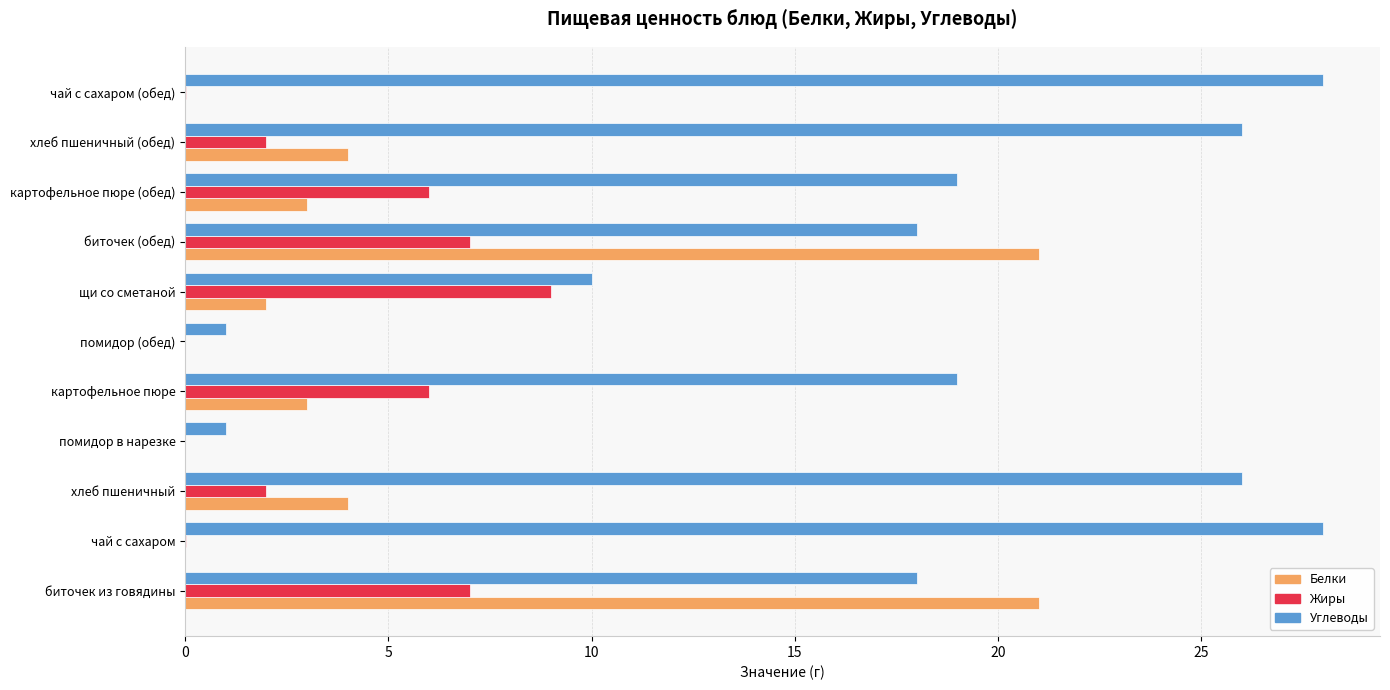

Which series changed the most between чай с сахаром and помидор (обед)?

Углеводы